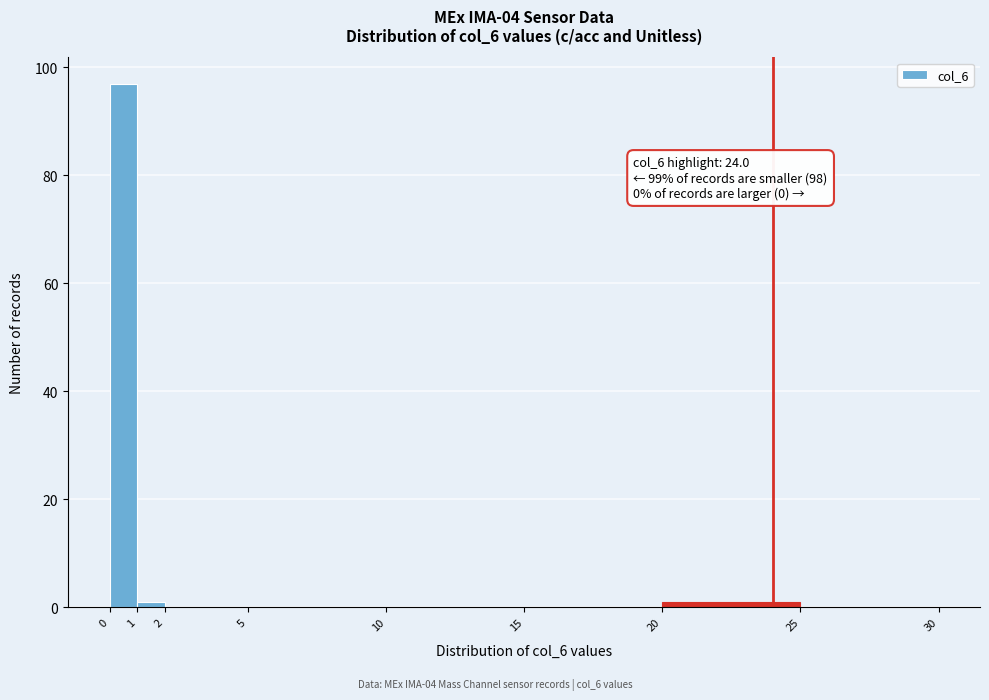

Which range on the x-axis has the tallest bar?

0 to 1